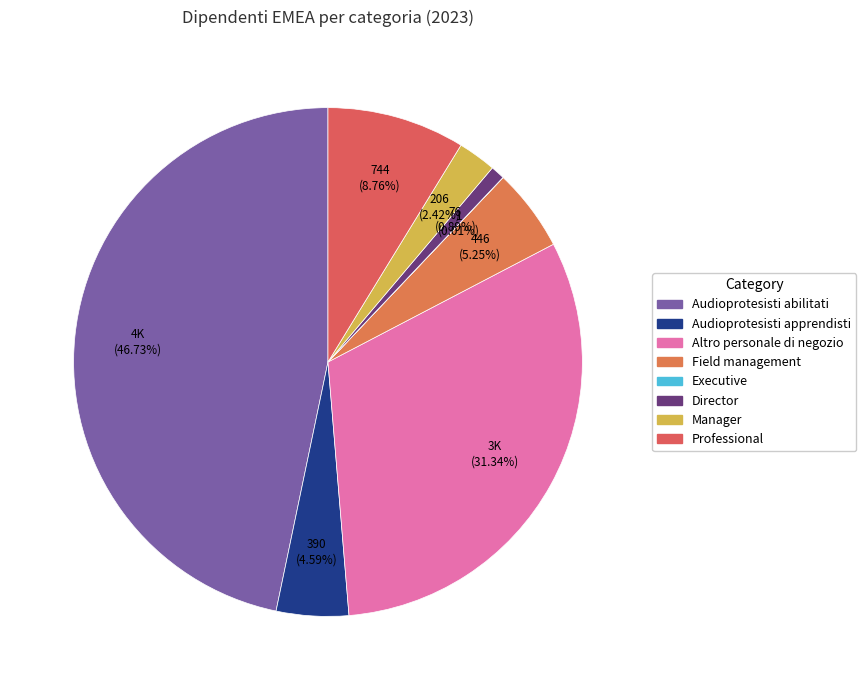

What is the largest slice in the pie chart?

Audioprotesisti abilitati